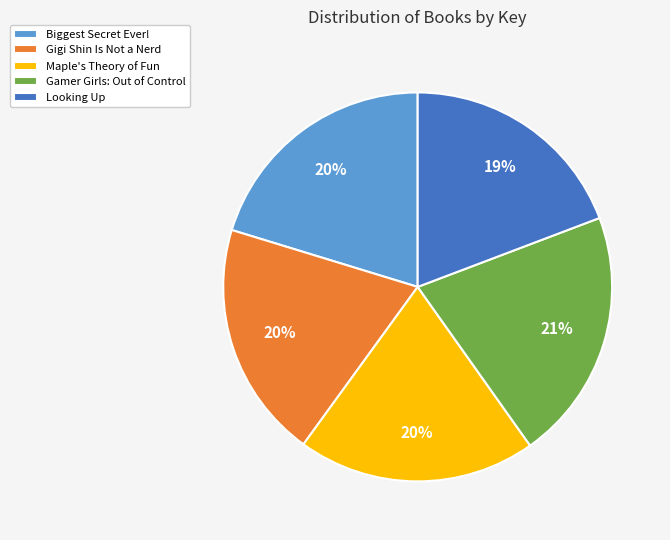

Do Looking Up and Gamer Girls: Out of Control together represent more than half of the pie?

No